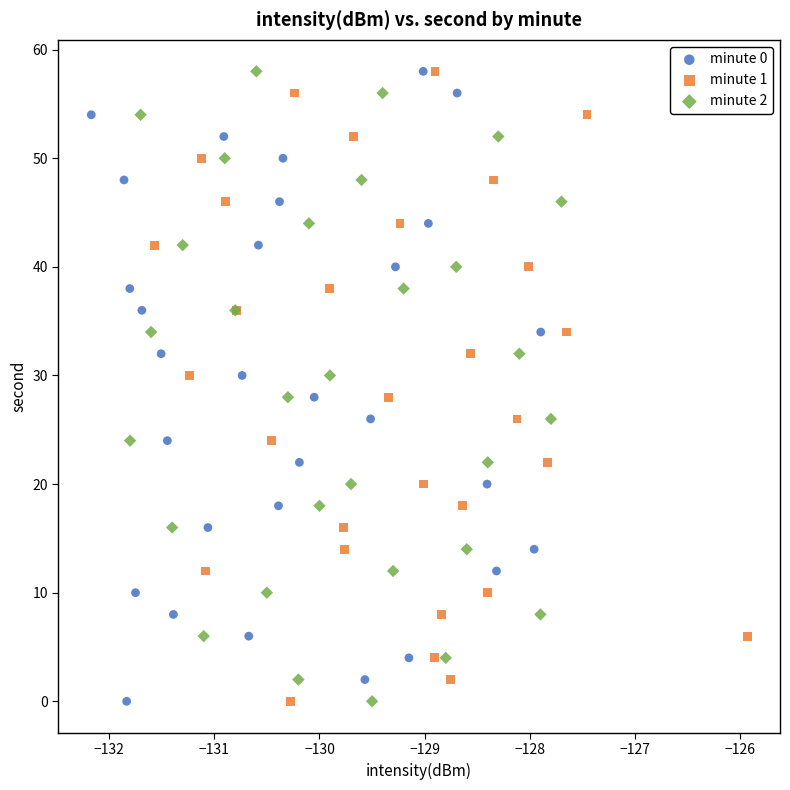

What are all the series names shown in the legend?

minute 0, minute 1, minute 2